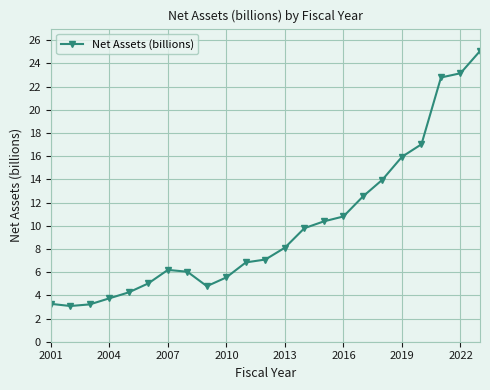

Does the chart have visible grid lines?

Yes